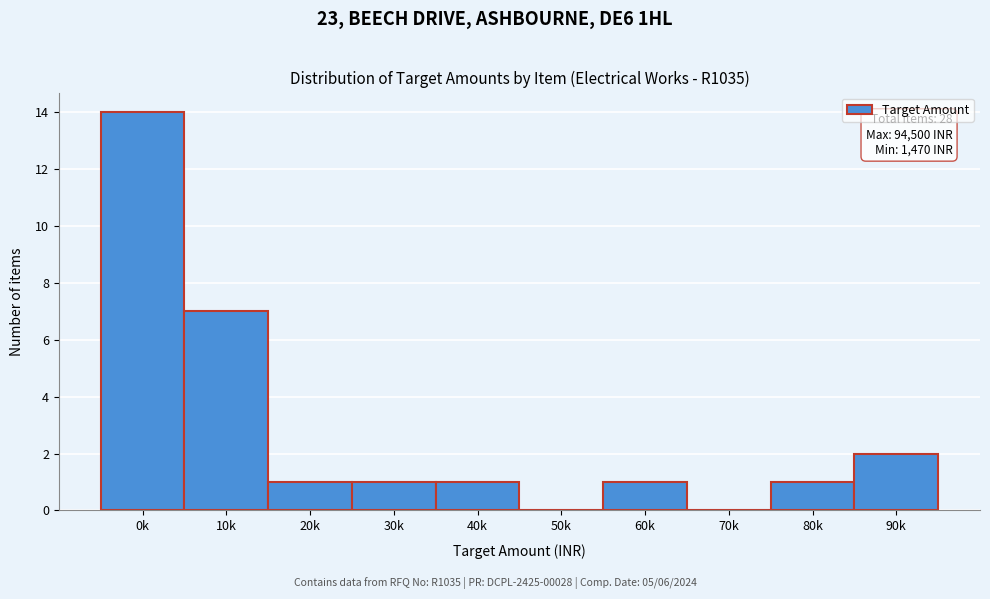

Reading left to right, what are all the values shown in this chart?

0k=14	10k=7	20k=1	30k=1	40k=1	50k=0	60k=1	70k=0	80k=1	90k=2